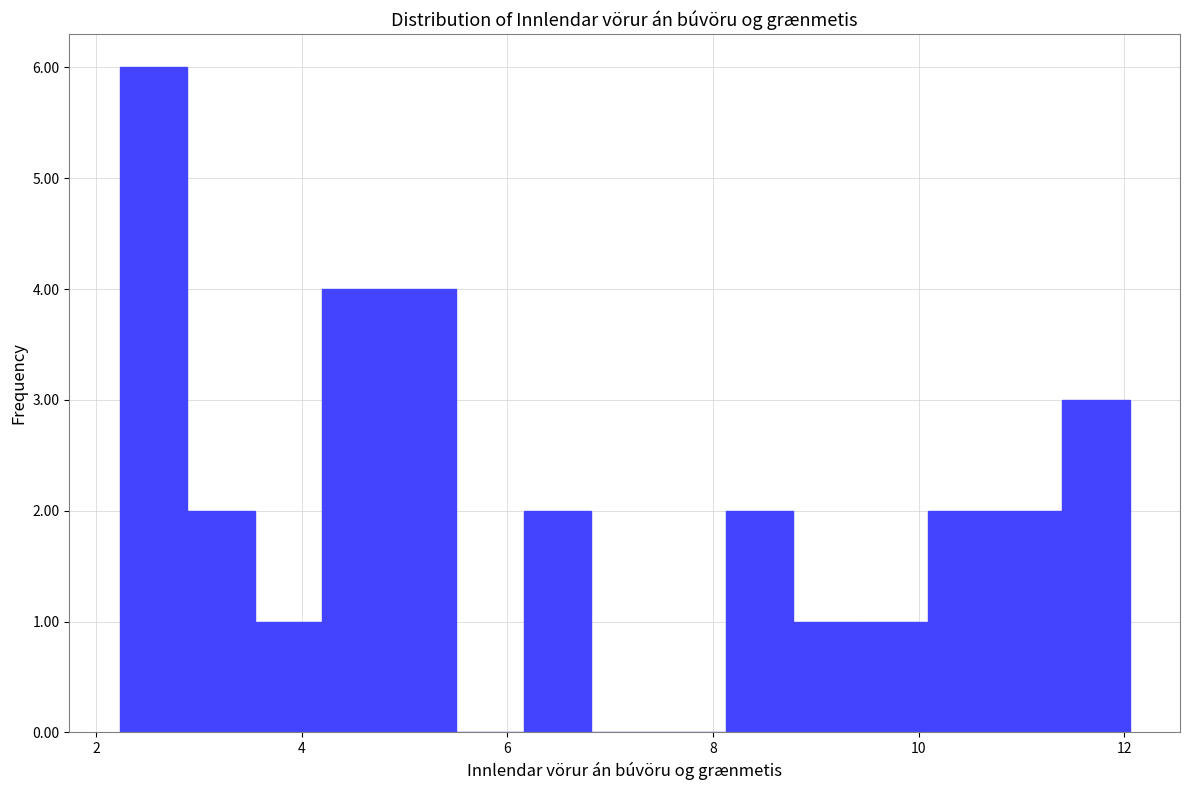

Around what value on the x-axis is the tallest bar? Give the approximate position of its centre, as read against the axis.

2.6